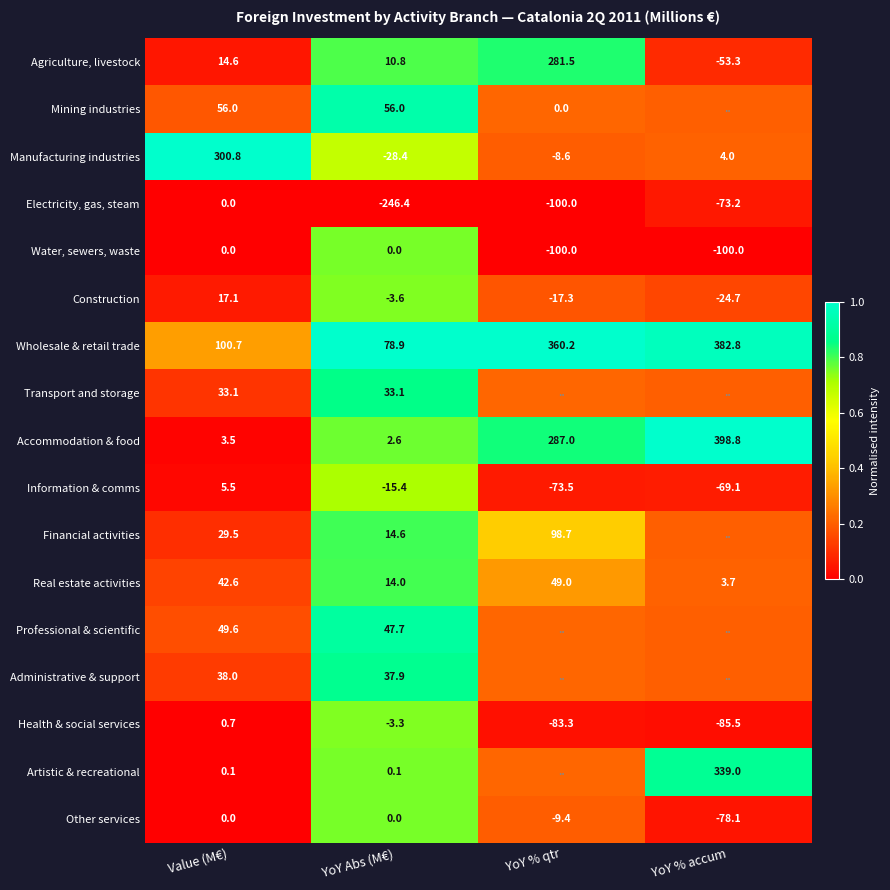

The Wholesale & retail trade series shows 0.6 at Value (M€). True or false?

False